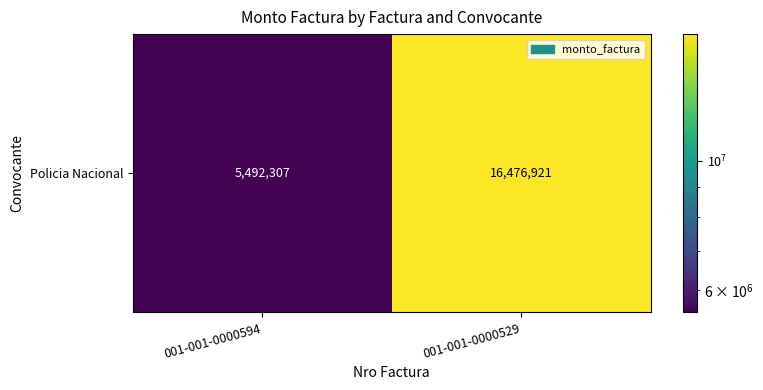

Reading right to left, what are all the values shown in this chart?

16476921	5492307